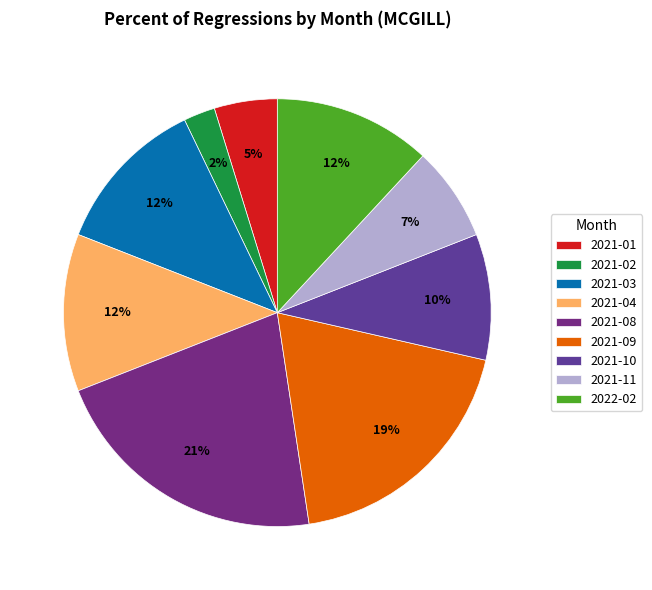

What percentage is the 2021-08 slice, to the nearest percent?

21%